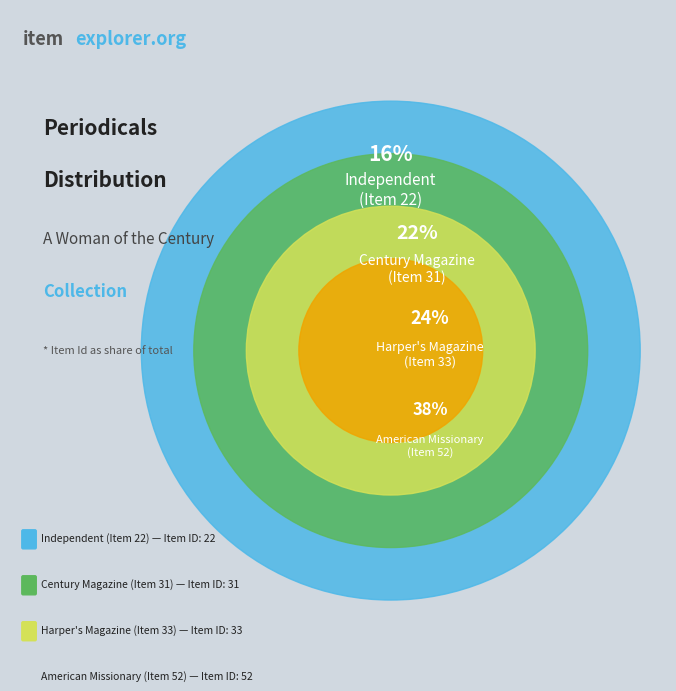

Which slice is the largest?

American Missionary
(Item 52)